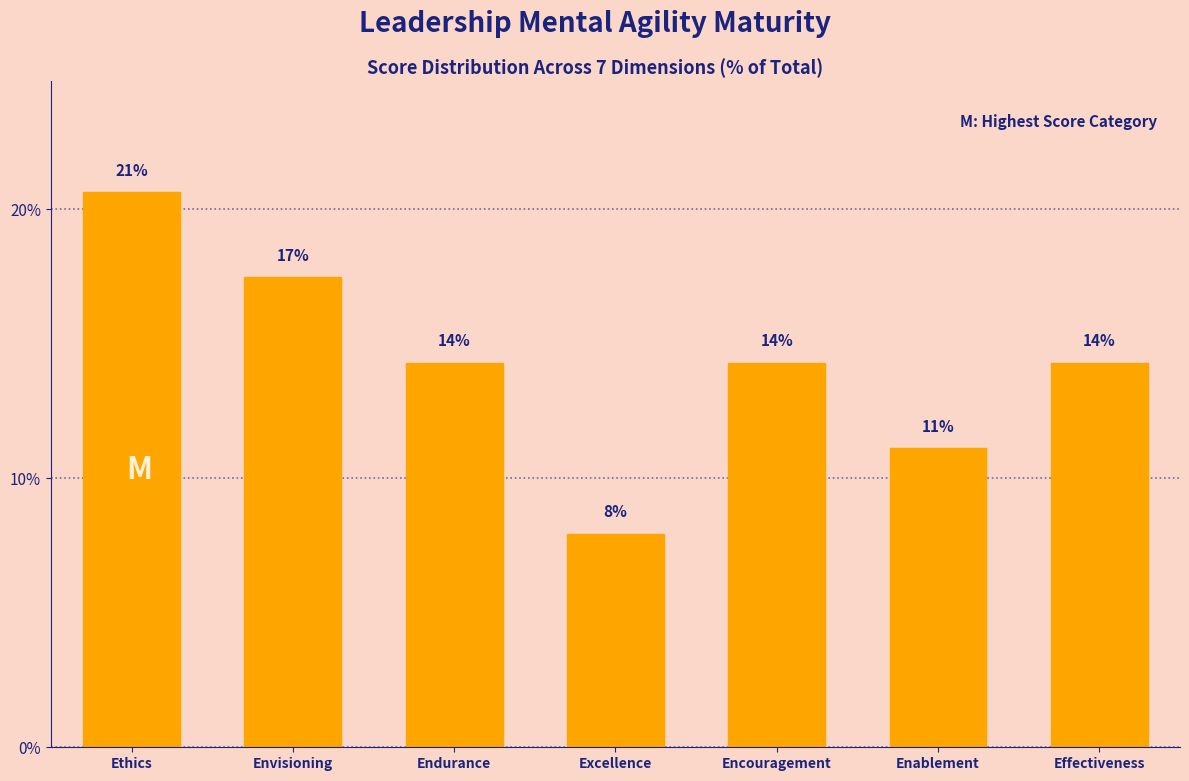

How many bars are there in total?

7